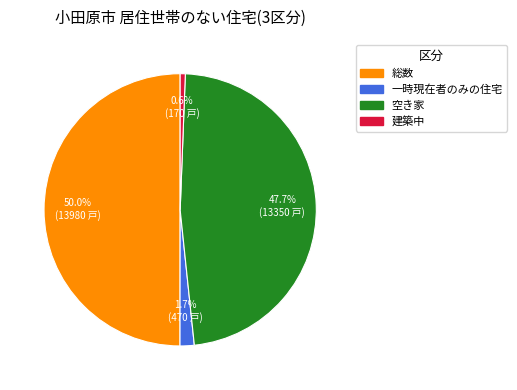

Between 一時現在者のみの住宅 and 建築中, which is larger?

一時現在者のみの住宅